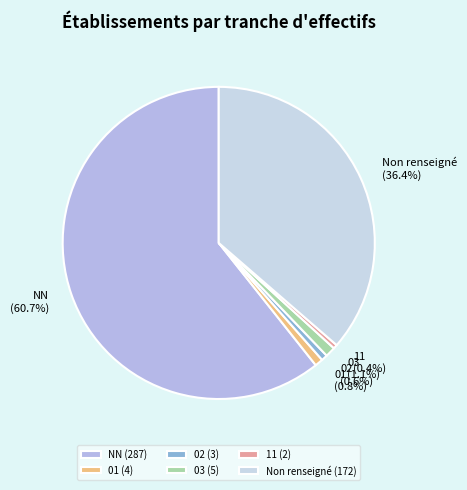

How many slices are in this pie chart?

6